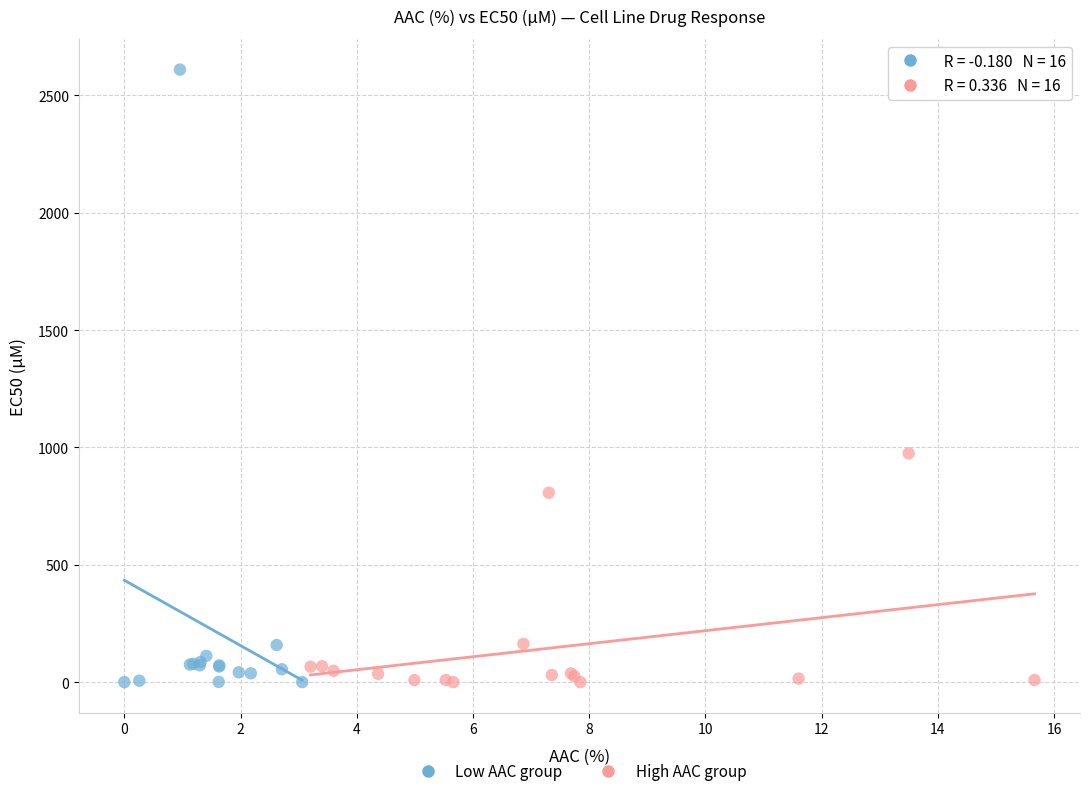

Which series contains the highest Y value?

Low AAC group